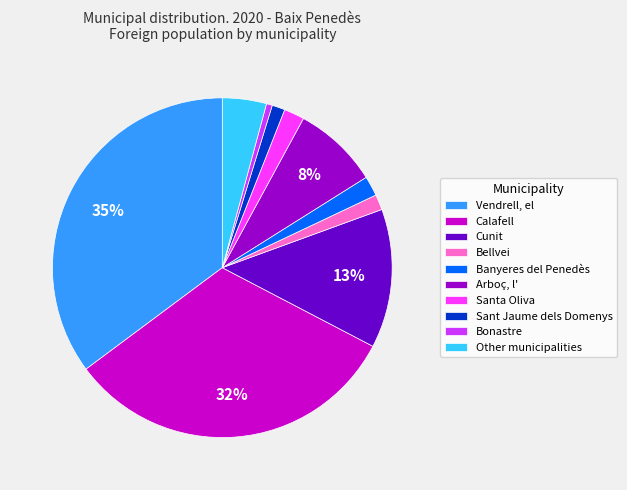

To the nearest percent, what portion does Santa Oliva represent?

2%